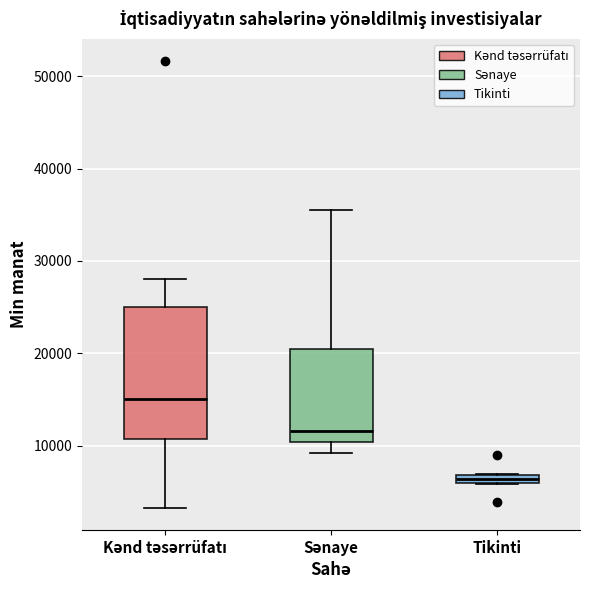

Where is the lower edge of the box for Tikinti on the y-axis? The values are not printed on the chart, so give them approximately, as read against the axis.

6000